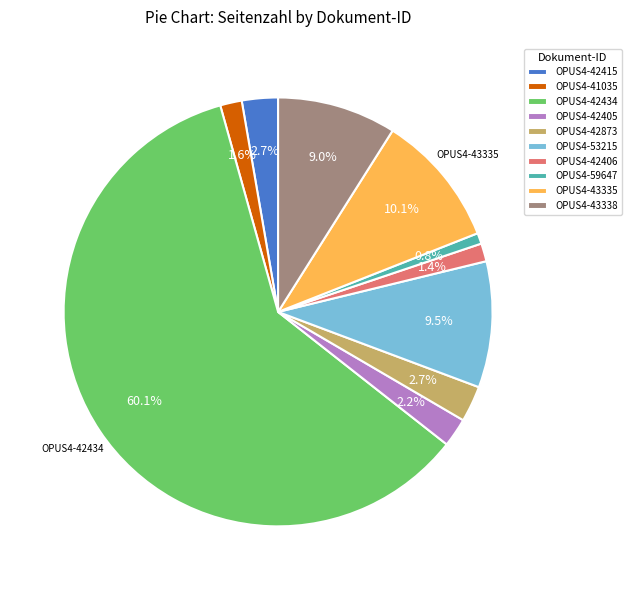

How many segments does this pie chart have?

10